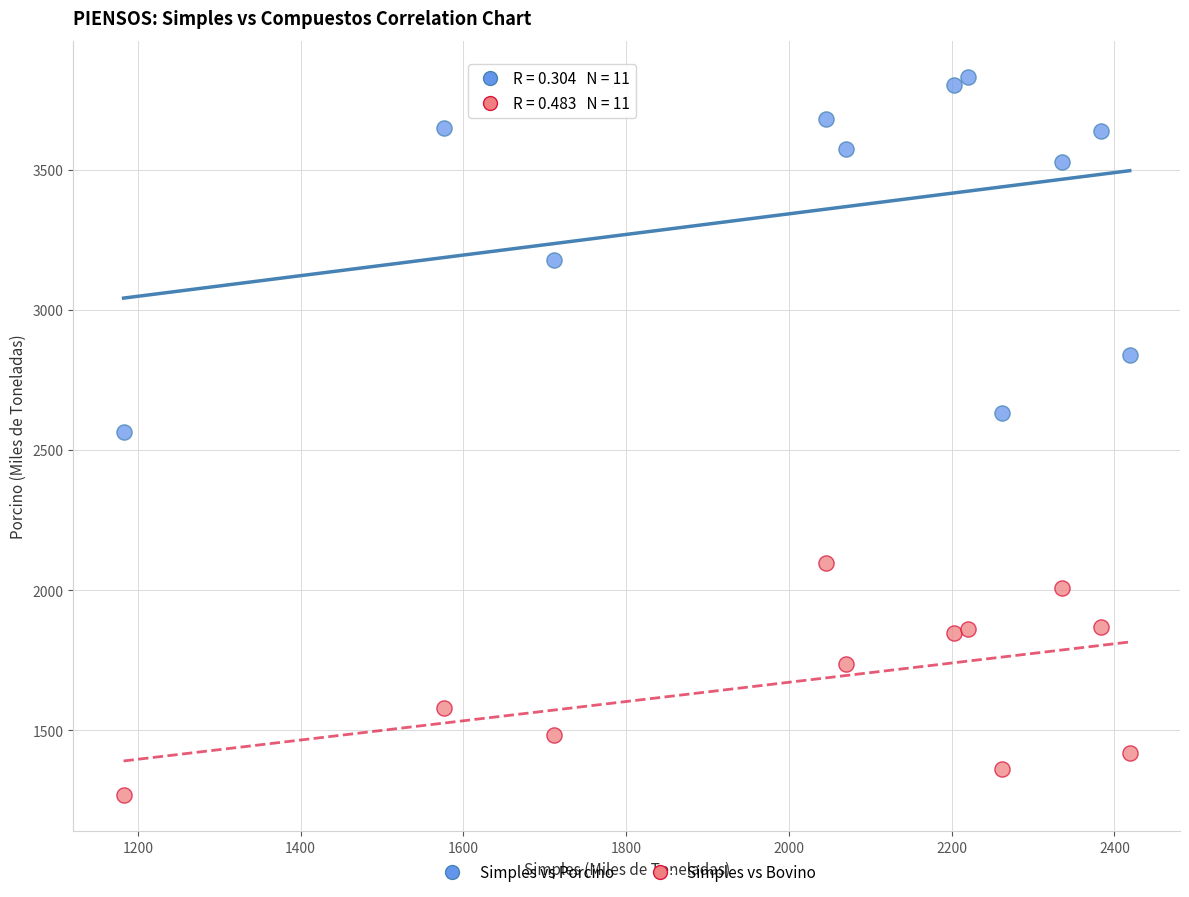

Across all data points, what is the range of X values (max minus min)?

1236.1